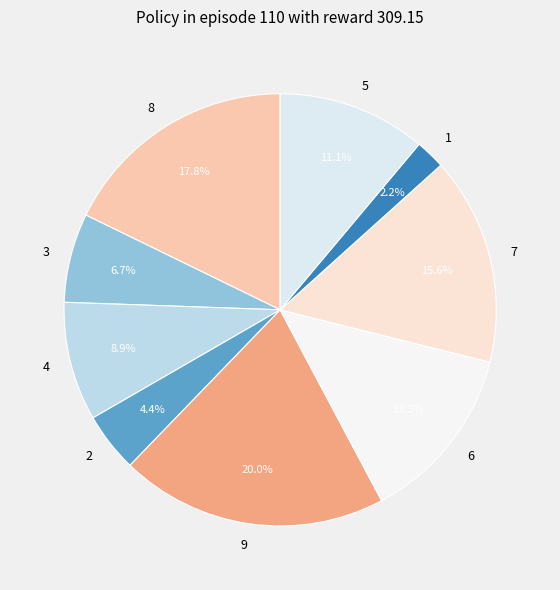

What is the total percentage of 6 and 3?

20.0%